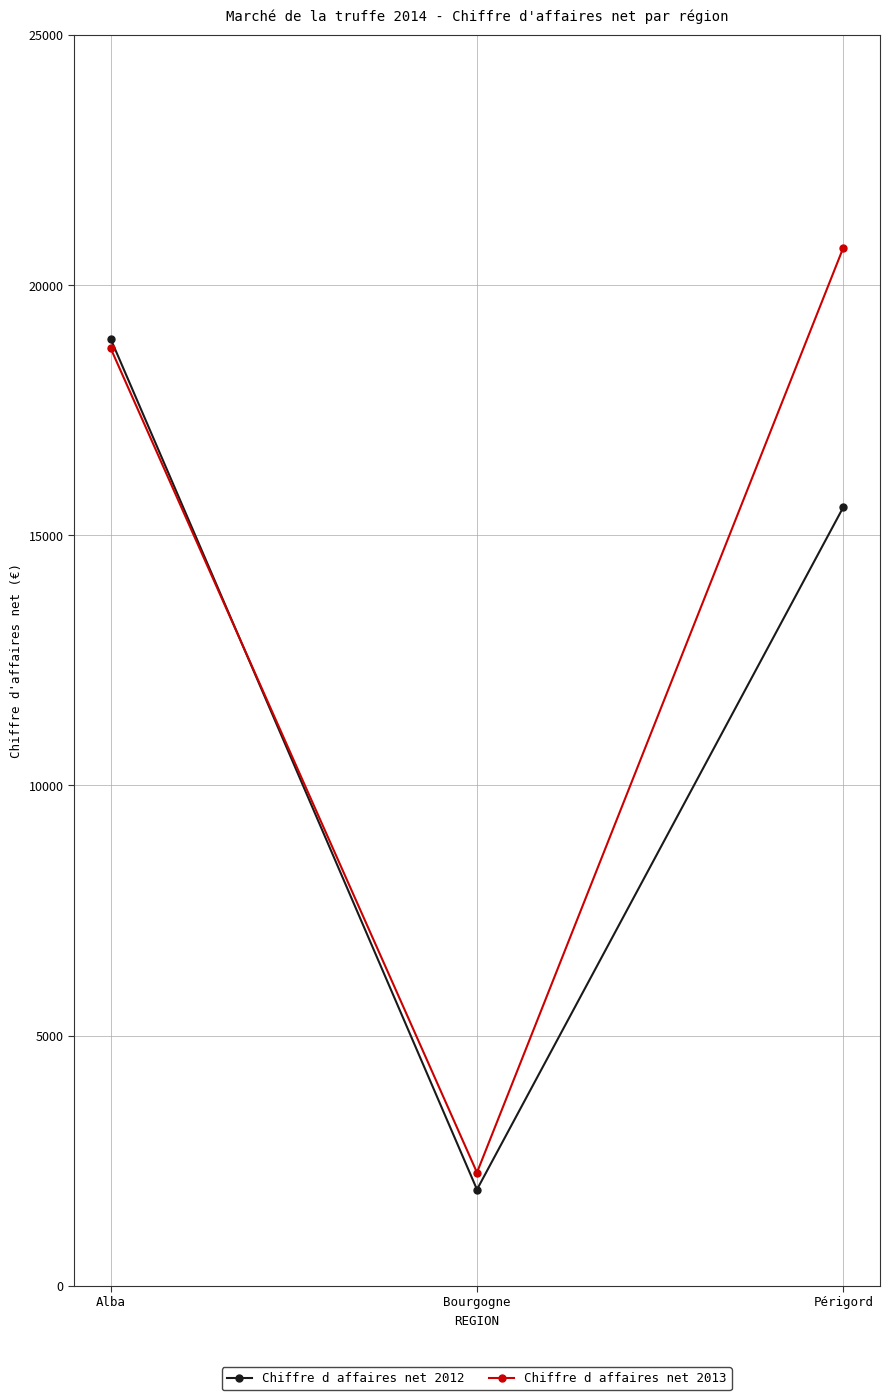

How many categories are shown in the chart?

3